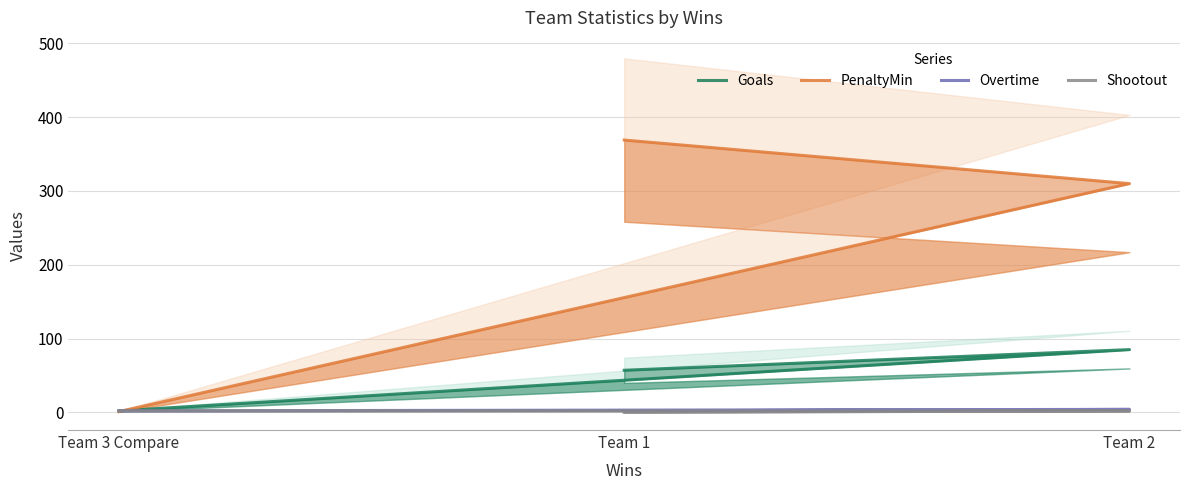

Rank the categories by Shootout value from lowest to highest.

Team 1, Team 2, Team 3 Compare